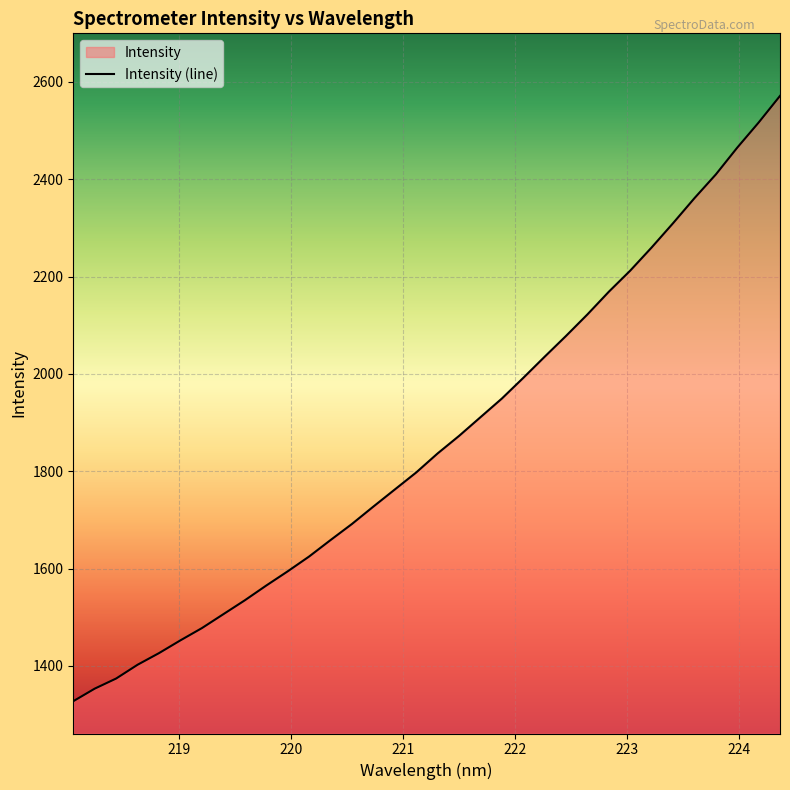

What is the difference between the second highest and minimum values?

1189.1